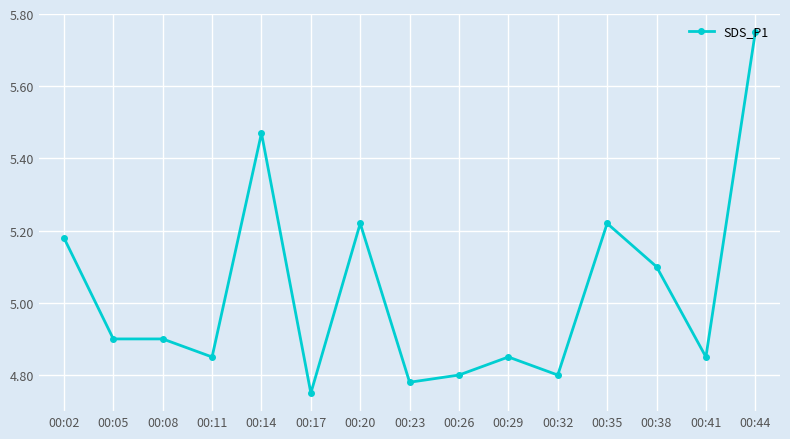

What is the sum of the values at 00:02 and 00:11?

10.0